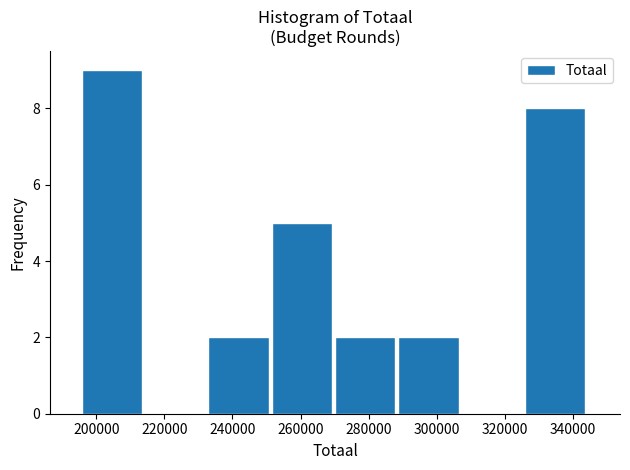

Which range on the x-axis has the tallest bar?

196000 to 214000